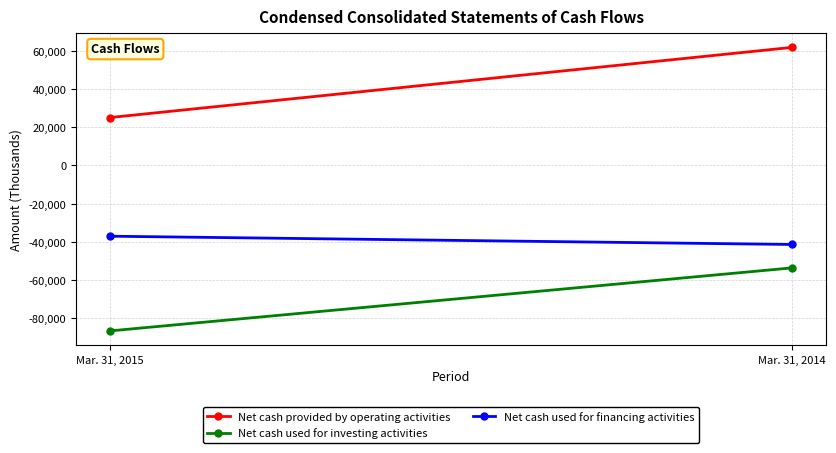

What are all the series names shown in the legend?

Net cash provided by operating activities, Net cash used for investing activities, Net cash used for financing activities